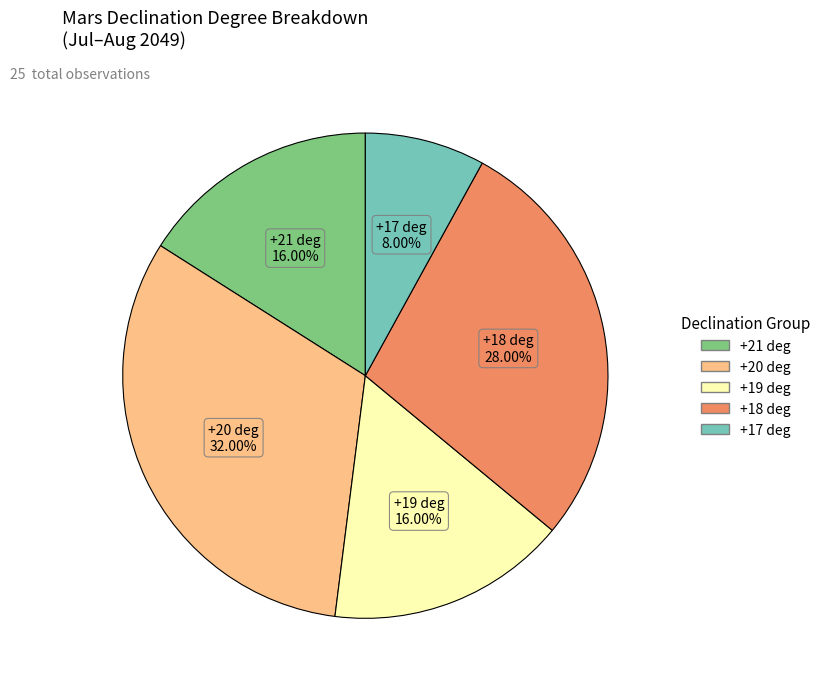

Is there any slice that represents more than half of the pie?

No